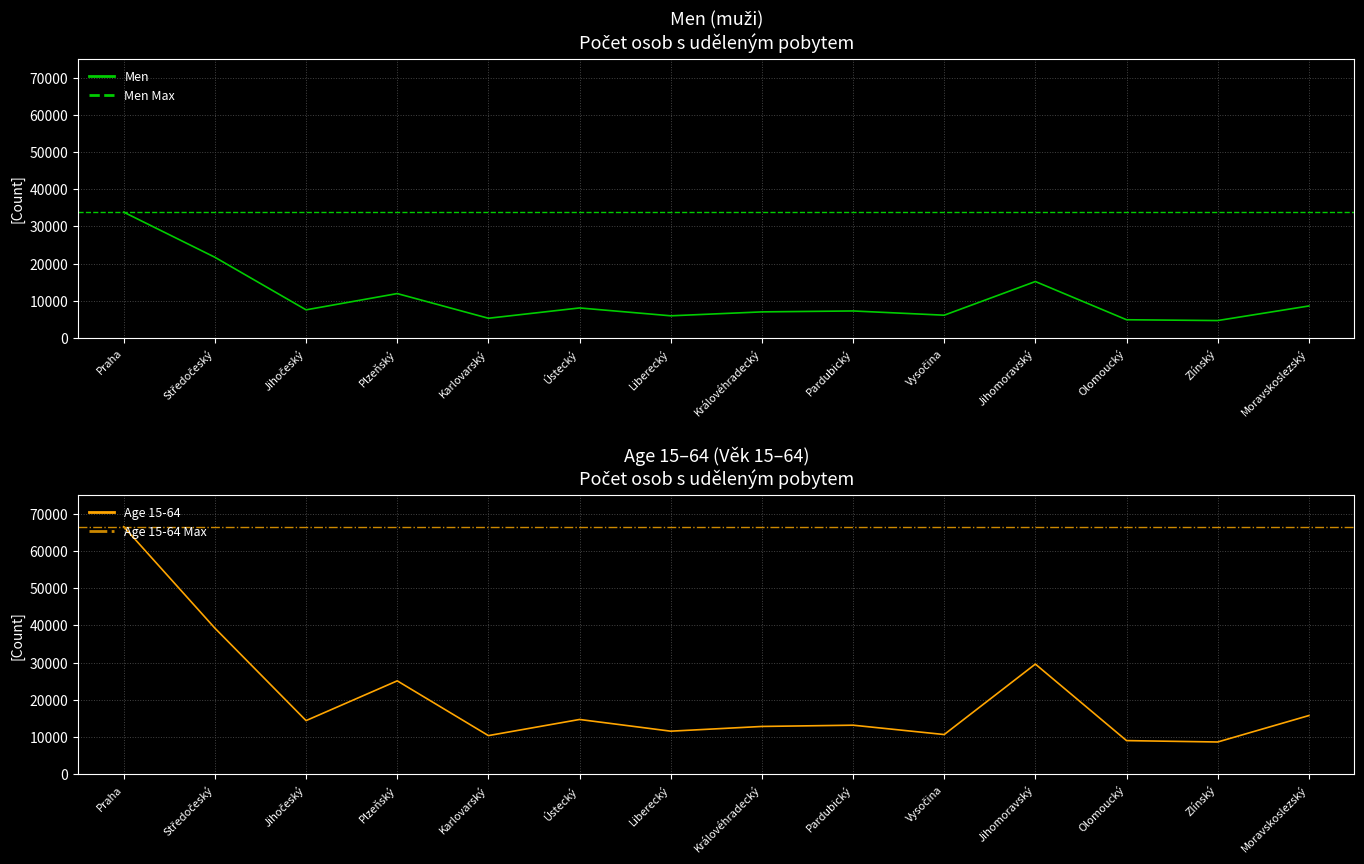

What is the minimum value for Men?

4705